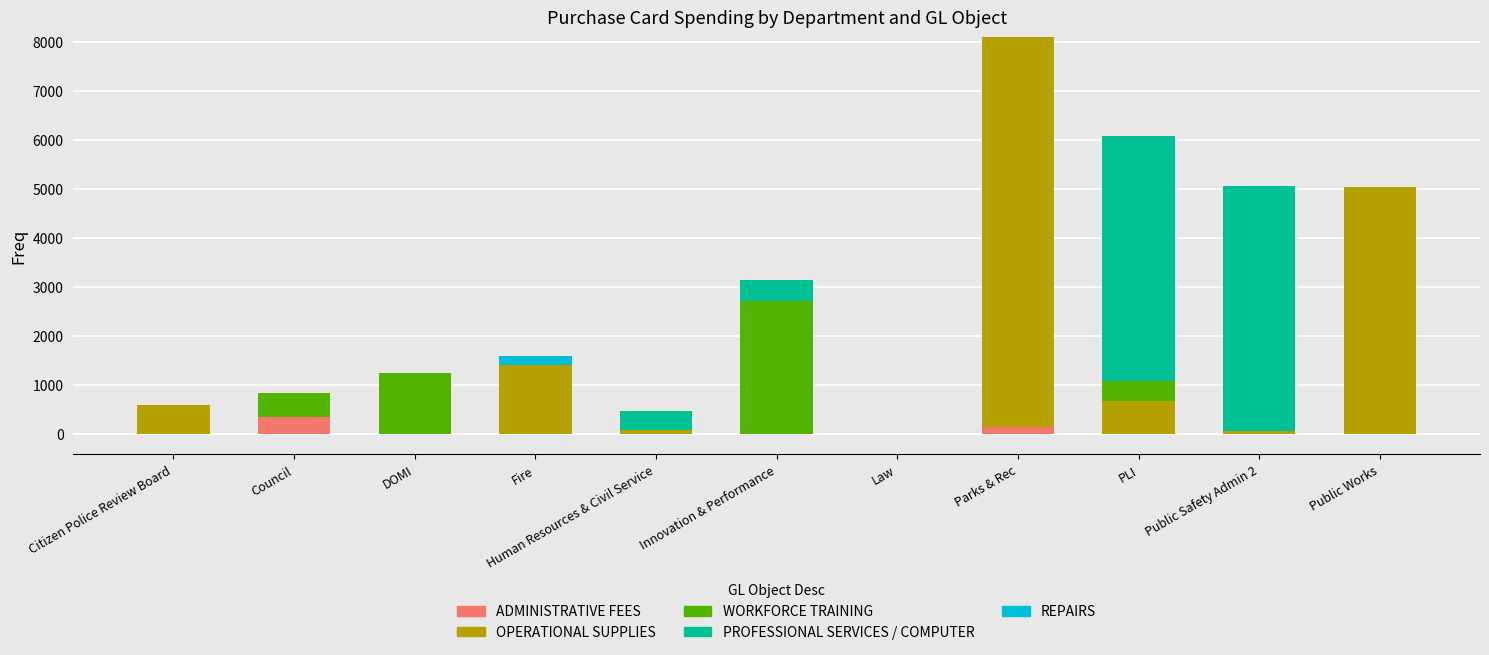

True or false: OPERATIONAL SUPPLIES has a value of 7319.9 at Public Works.

False